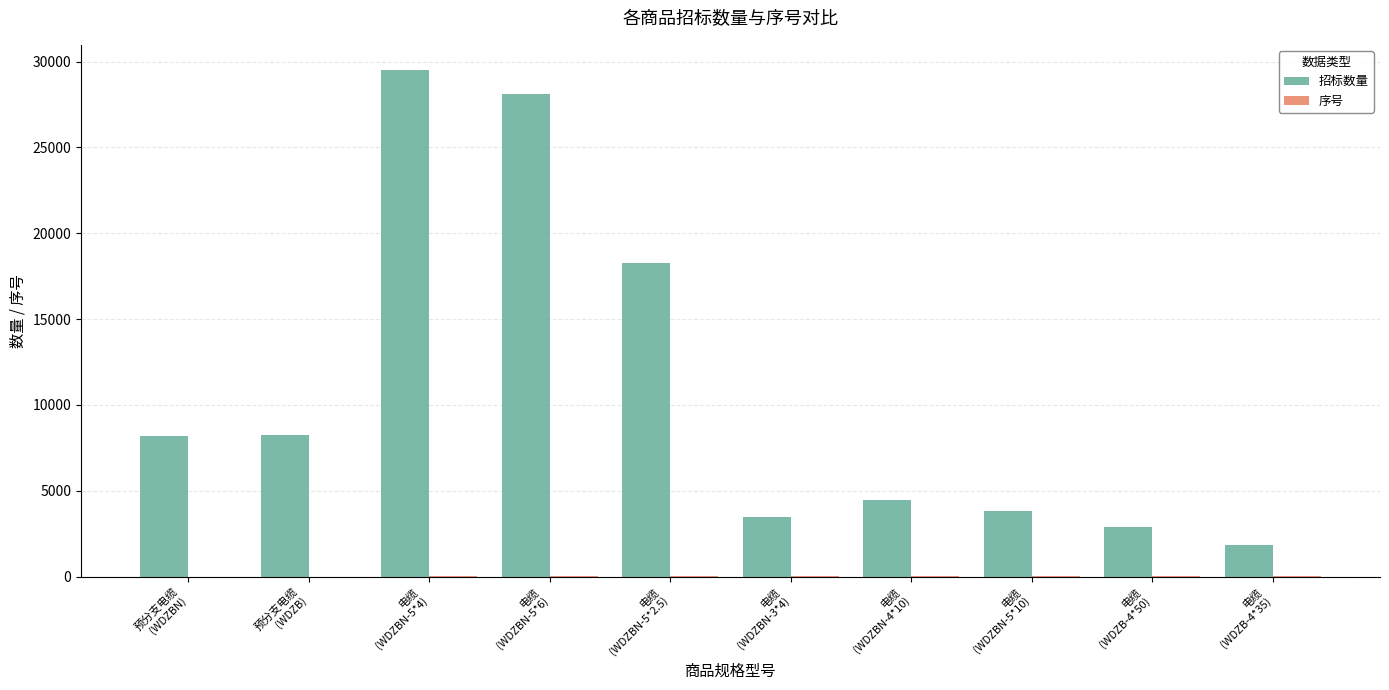

What is the total value across all series at 预分支电缆
(WDZB)?

8252